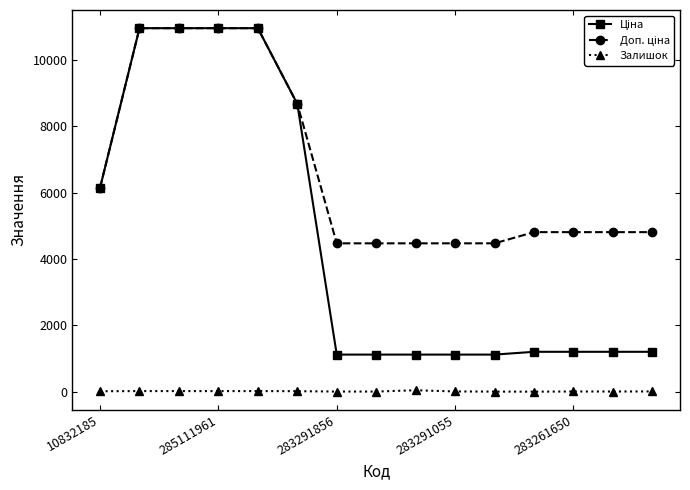

At how many categories does at least one series exceed 7083?

5